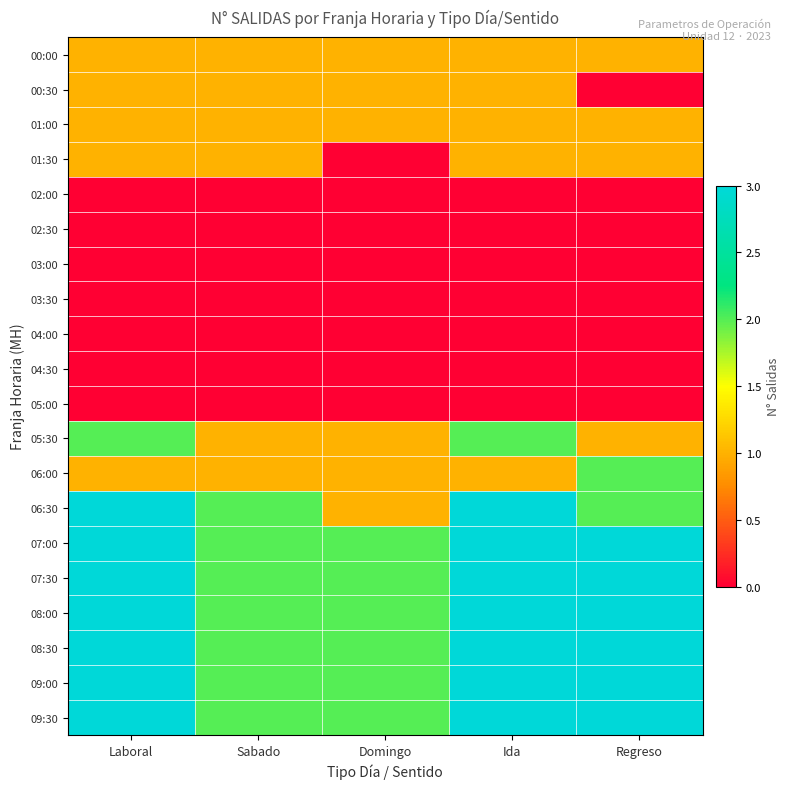

Reading right to left, extract all data points from this chart.

00:00: Regreso=1	Ida=1	Domingo=1	Sabado=1	Laboral=1
00:30: Regreso=0	Ida=1	Domingo=1	Sabado=1	Laboral=1
01:00: Regreso=1	Ida=1	Domingo=1	Sabado=1	Laboral=1
01:30: Regreso=1	Ida=1	Domingo=0	Sabado=1	Laboral=1
02:00: Regreso=0	Ida=0	Domingo=0	Sabado=0	Laboral=0
02:30: Regreso=0	Ida=0	Domingo=0	Sabado=0	Laboral=0
03:00: Regreso=0	Ida=0	Domingo=0	Sabado=0	Laboral=0
03:30: Regreso=0	Ida=0	Domingo=0	Sabado=0	Laboral=0
04:00: Regreso=0	Ida=0	Domingo=0	Sabado=0	Laboral=0
04:30: Regreso=0	Ida=0	Domingo=0	Sabado=0	Laboral=0
05:00: Regreso=0	Ida=0	Domingo=0	Sabado=0	Laboral=0
05:30: Regreso=1	Ida=2	Domingo=1	Sabado=1	Laboral=2
06:00: Regreso=2	Ida=1	Domingo=1	Sabado=1	Laboral=1
06:30: Regreso=2	Ida=3	Domingo=1	Sabado=2	Laboral=3
07:00: Regreso=3	Ida=3	Domingo=2	Sabado=2	Laboral=3
07:30: Regreso=3	Ida=3	Domingo=2	Sabado=2	Laboral=3
08:00: Regreso=3	Ida=3	Domingo=2	Sabado=2	Laboral=3
08:30: Regreso=3	Ida=3	Domingo=2	Sabado=2	Laboral=3
09:00: Regreso=3	Ida=3	Domingo=2	Sabado=2	Laboral=3
09:30: Regreso=3	Ida=3	Domingo=2	Sabado=2	Laboral=3